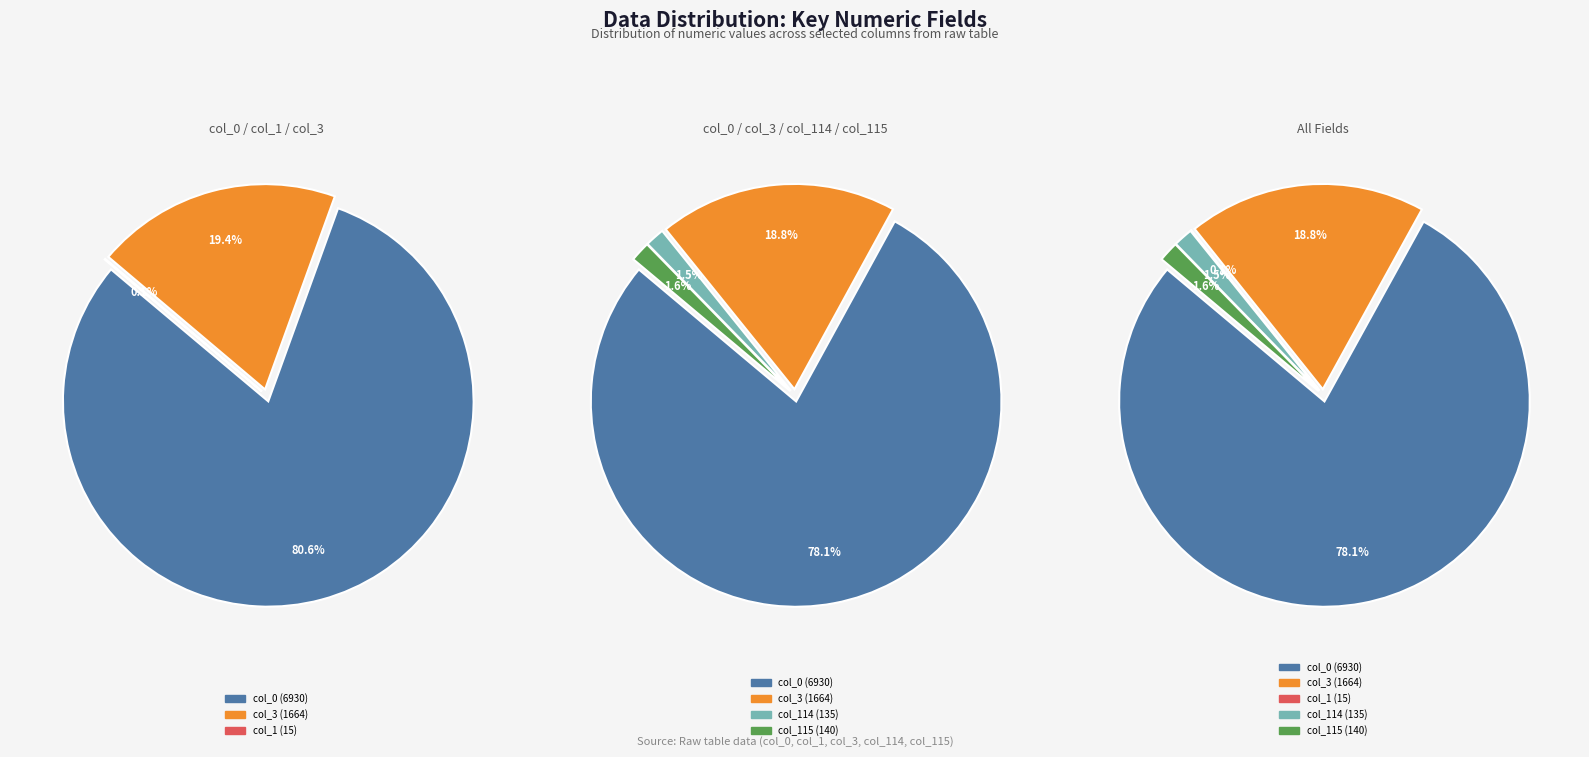

Is there a majority slice in this chart?

Yes